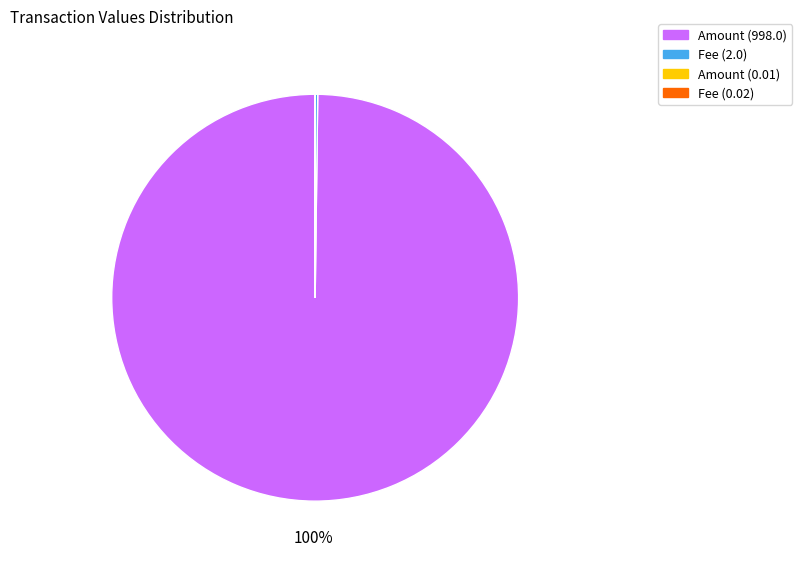

Which category has the biggest portion of the pie?

Amount (998.0)